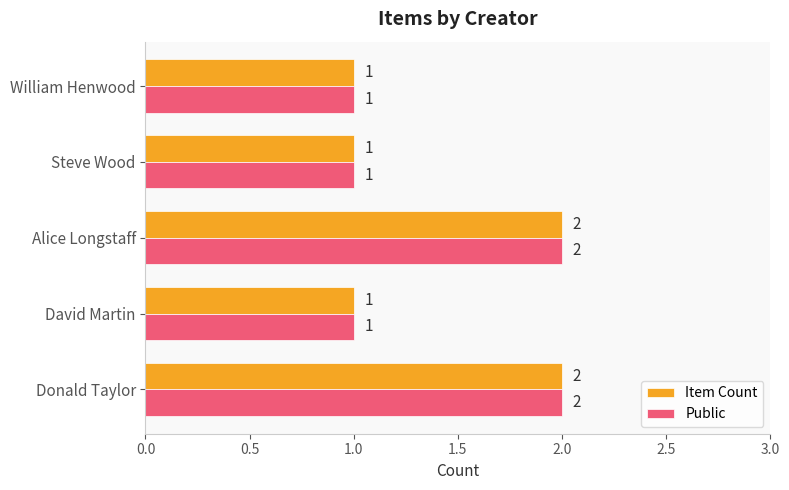

Is it true that Item Count equals 2 at Donald Taylor?

True